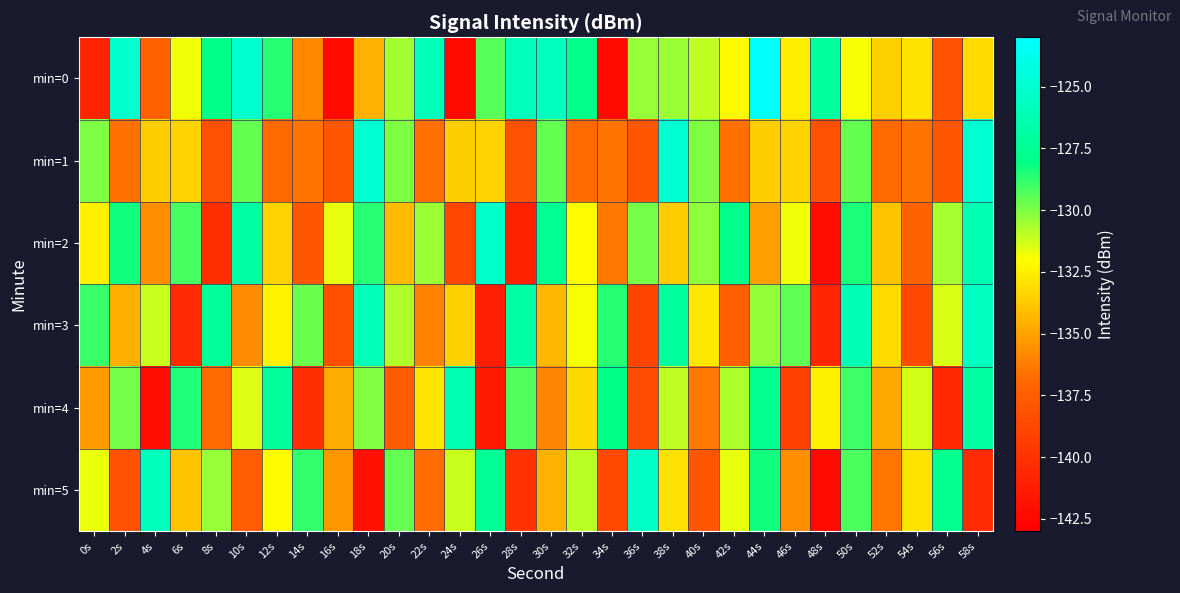

At which category is the sum across all series the highest?

50s